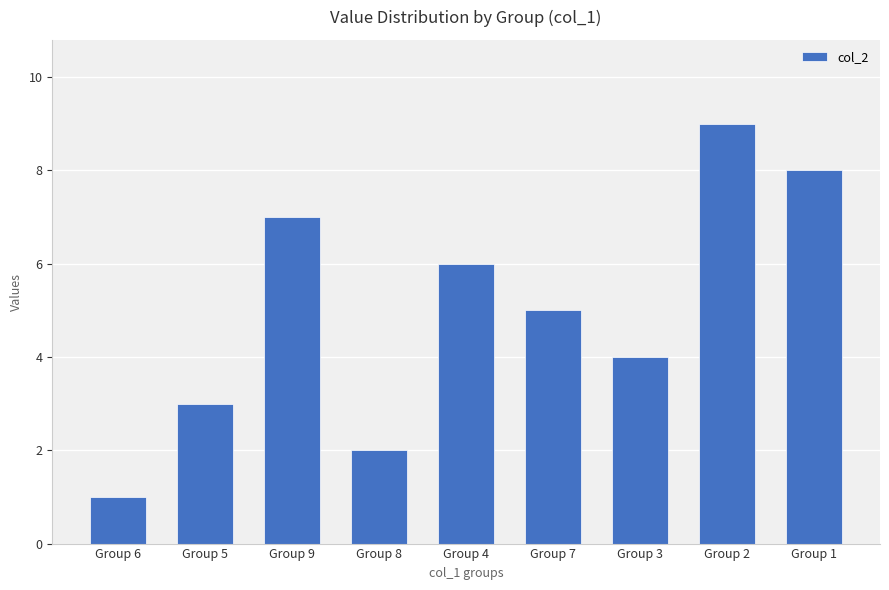

Rank the categories by value from highest to lowest.

Group 2, Group 1, Group 9, Group 4, Group 7, Group 3, Group 5, Group 8, Group 6